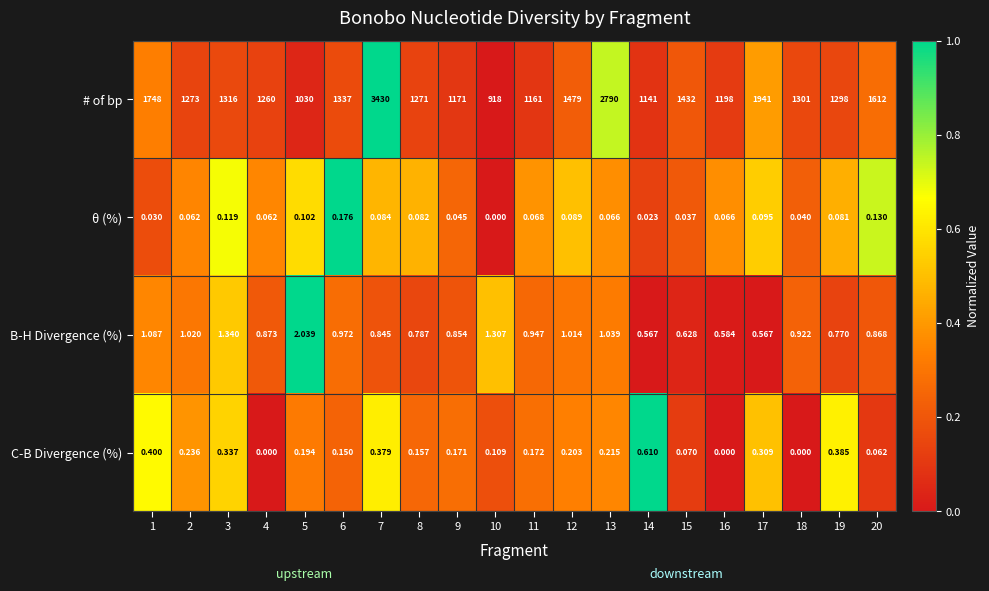

Rank the series by their maximum value, from lowest to highest.

θ (%), C-B Divergence (%), B-H Divergence (%), # of bp